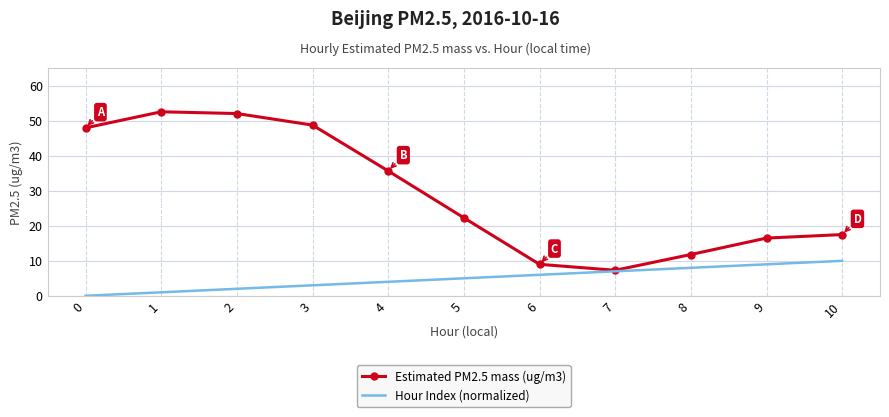

Reading left to right, extract all data points from this chart.

Estimated PM2.5 mass (ug/m3): 48.0	52.6	52.1	48.8	35.7	22.3	9.0	7.3	11.8	16.5	17.5
Hour Index (normalized): 0.0	1.0	2.0	3.0	4.0	5.0	6.0	7.0	8.0	9.0	10.0